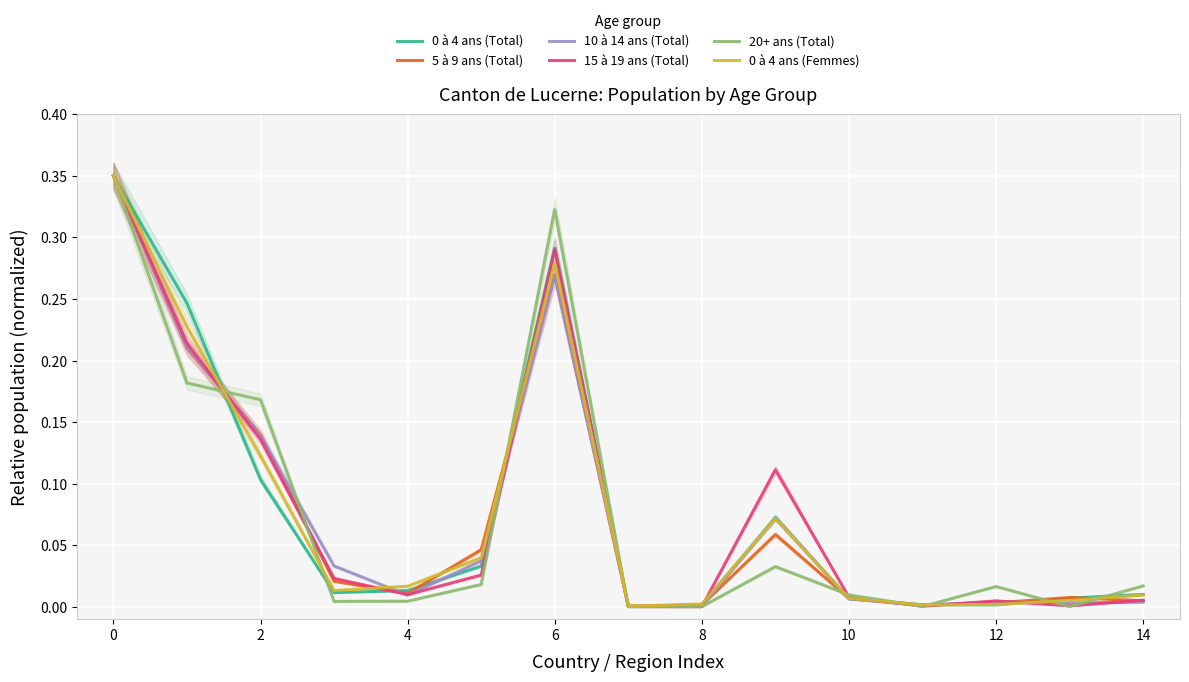

At how many categories does at least one series exceed 0?

15